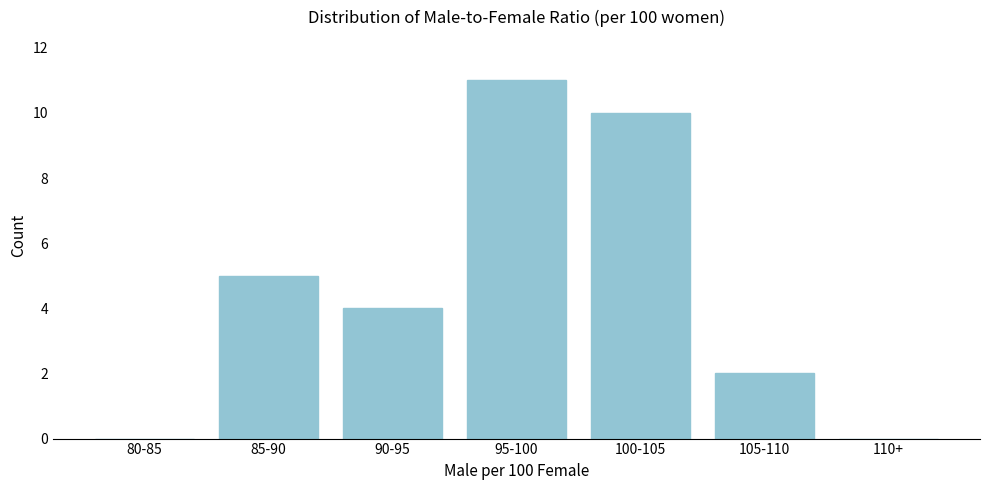

Reading left to right, extract all data points from this chart.

80-85=0	85-90=5	90-95=4	95-100=11	100-105=10	105-110=2	110+=0